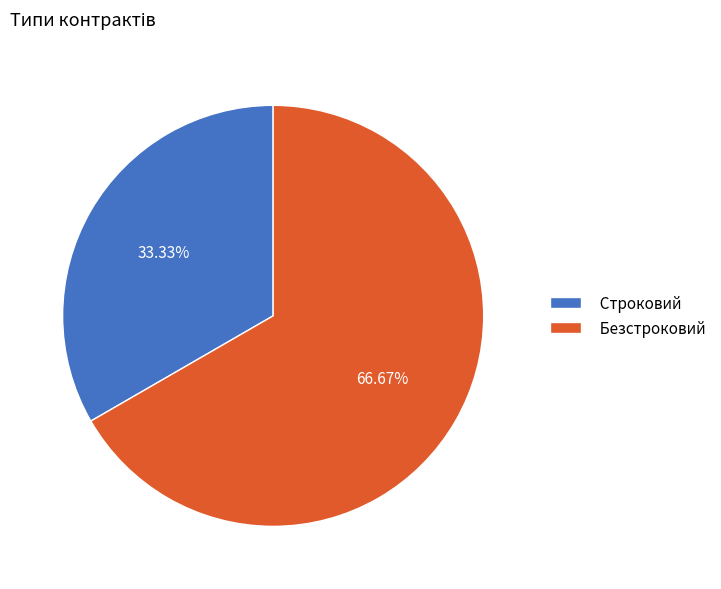

Which slice represents more than half of the pie?

Безстроковий